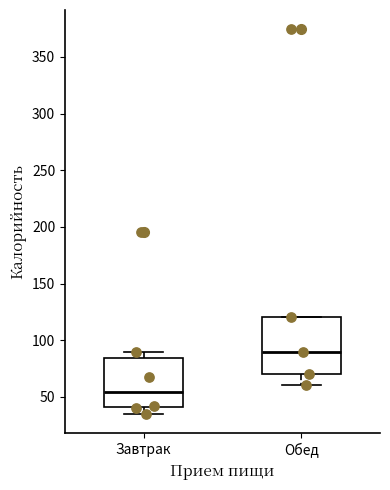

Where is the lower edge of the box for Завтрак on the y-axis? The values are not printed on the chart, so give them approximately, as read against the axis.

40